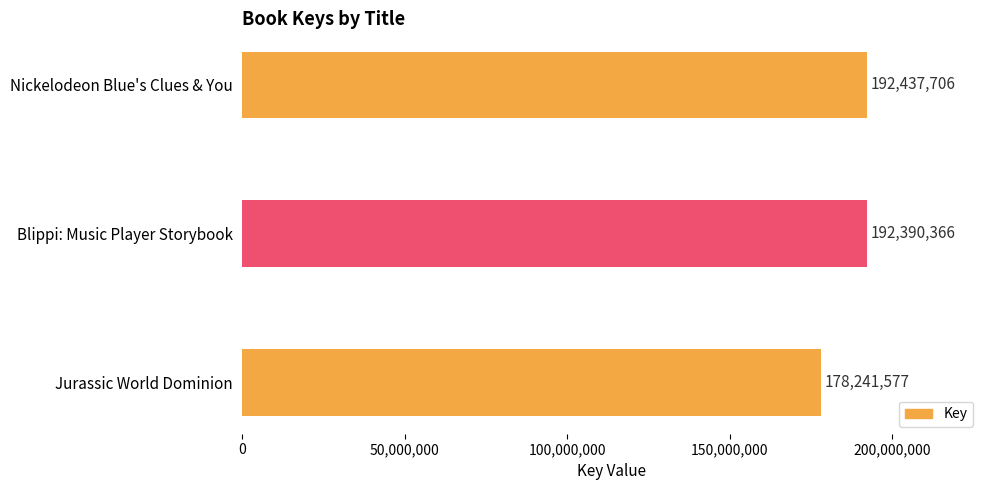

What is the greatest value displayed?

192437706